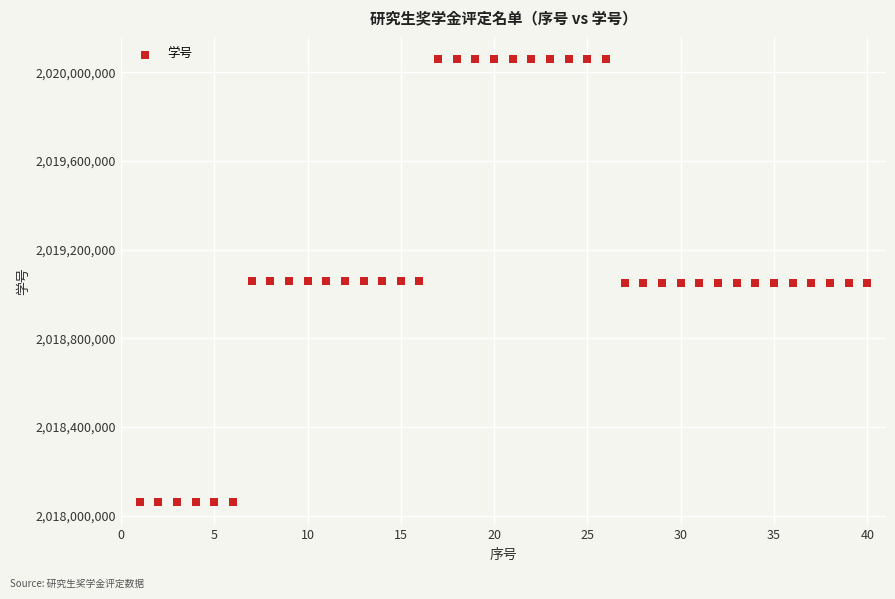

What is the range of Y values (max minus min)?

2000033